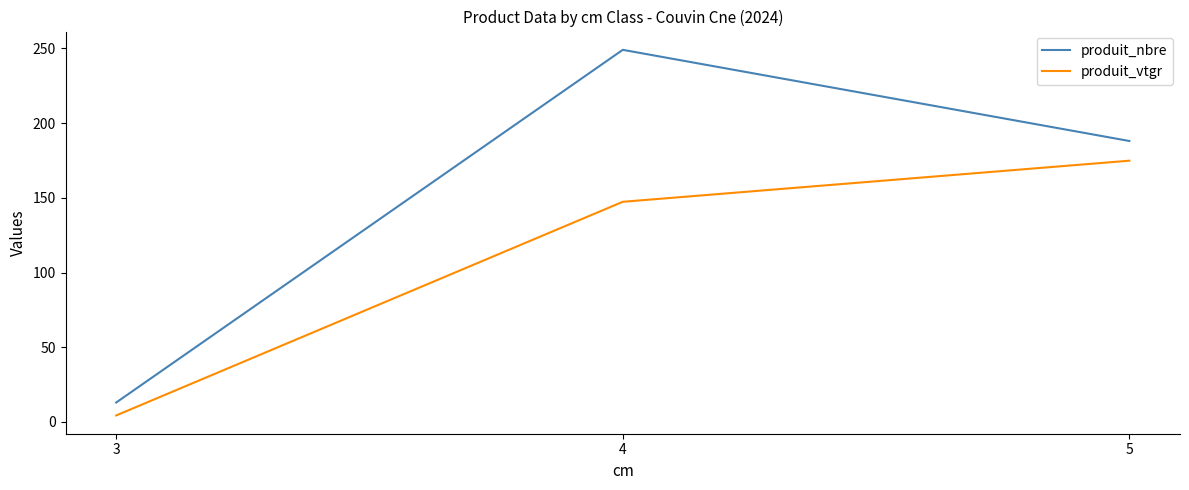

The value of produit_vtgr at 5 is 174.8. True or false?

True